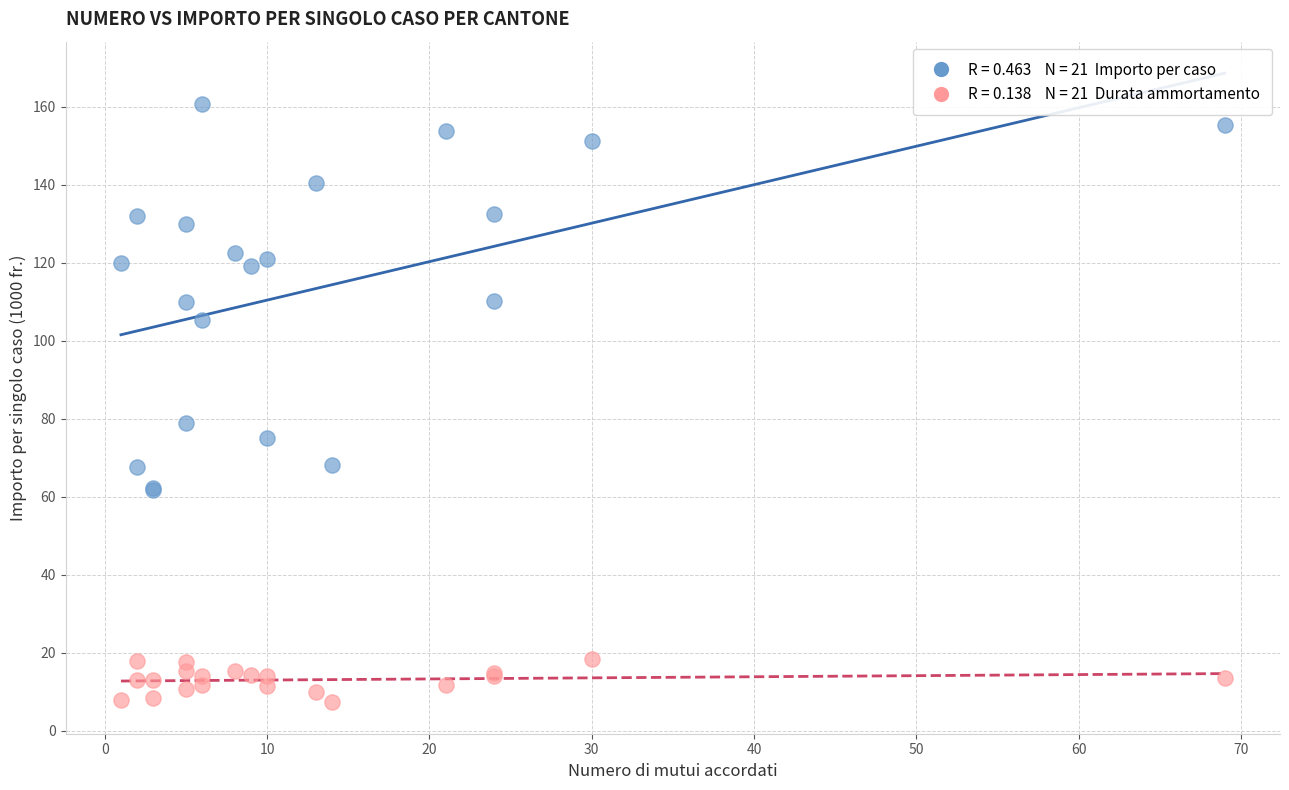

Across all series, what Y value is closest to 83?

79.0